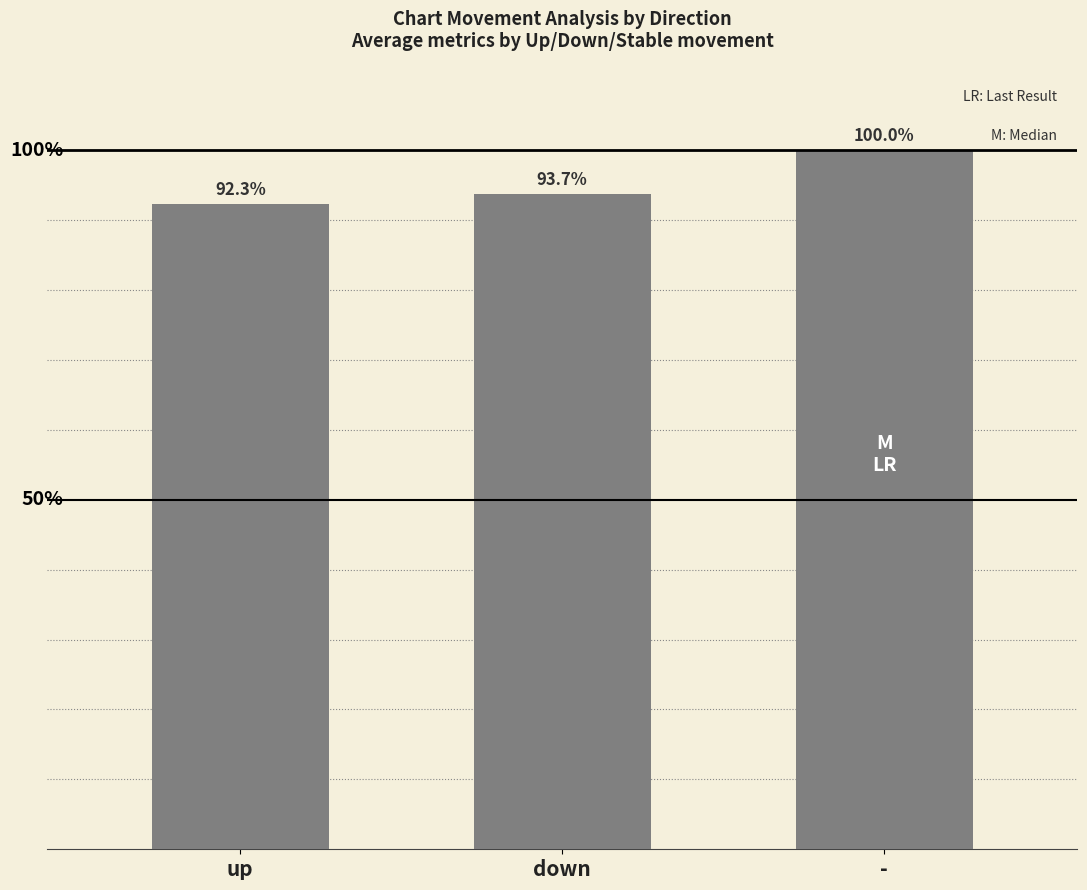

Between - and up, which is larger?

-